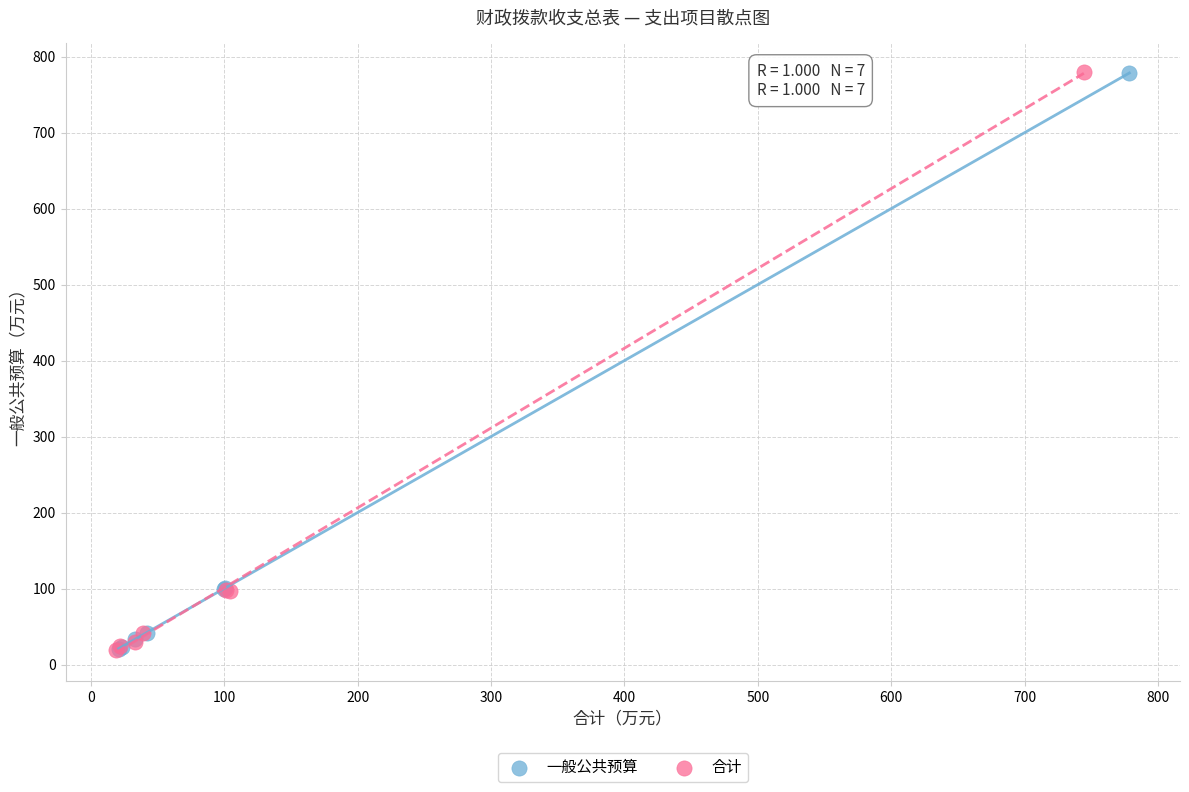

What are all the series names shown in the legend?

一般公共预算, 合计